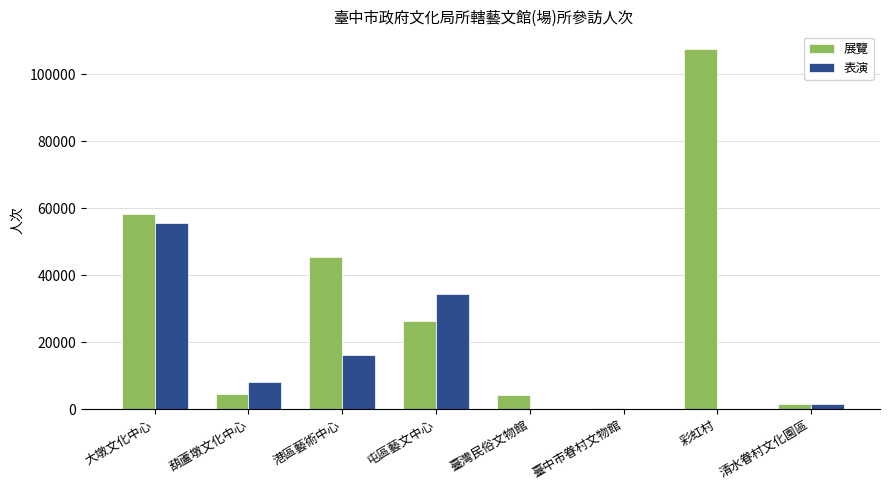

Between 大墩文化中心 and 港區藝術中心, which series saw the biggest shift?

表演